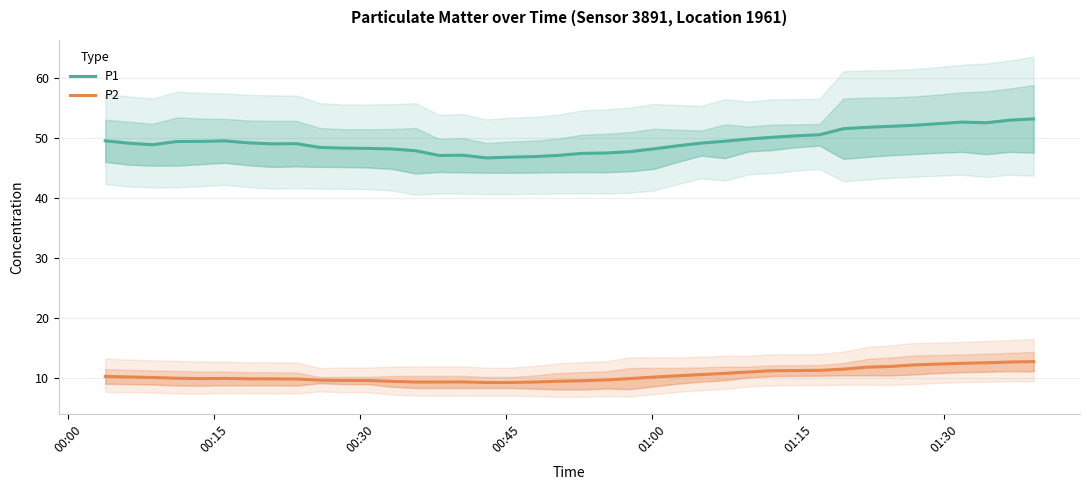

Reading left to right, what are all the values shown in this chart?

P1: 49.5	49.1	48.9	49.4	49.4	49.5	49.2	49.0	49.0	48.4	48.3	48.2	48.1	47.9	47.1	47.1	46.7	46.8	46.9	47.1	47.4	47.5	47.7	48.2	48.7	49.1	49.4	49.8	50.1	50.3	50.5	51.5	51.7	51.9	52.1	52.4	52.6	52.5	52.9	53.1
P2: 10.3	10.2	10.1	10.0	10.0	10.0	9.9	9.9	9.9	9.7	9.7	9.6	9.5	9.4	9.4	9.4	9.3	9.3	9.4	9.5	9.6	9.7	10.0	10.2	10.4	10.6	10.8	11.1	11.3	11.3	11.3	11.5	11.9	12.0	12.2	12.4	12.5	12.6	12.7	12.8